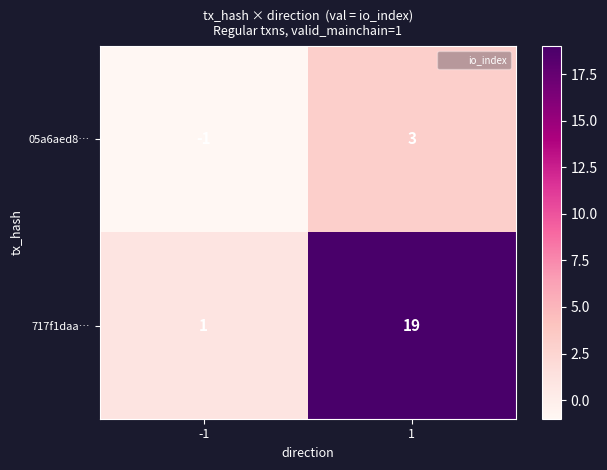

Which series has the widest spread of values?

717f1daa…